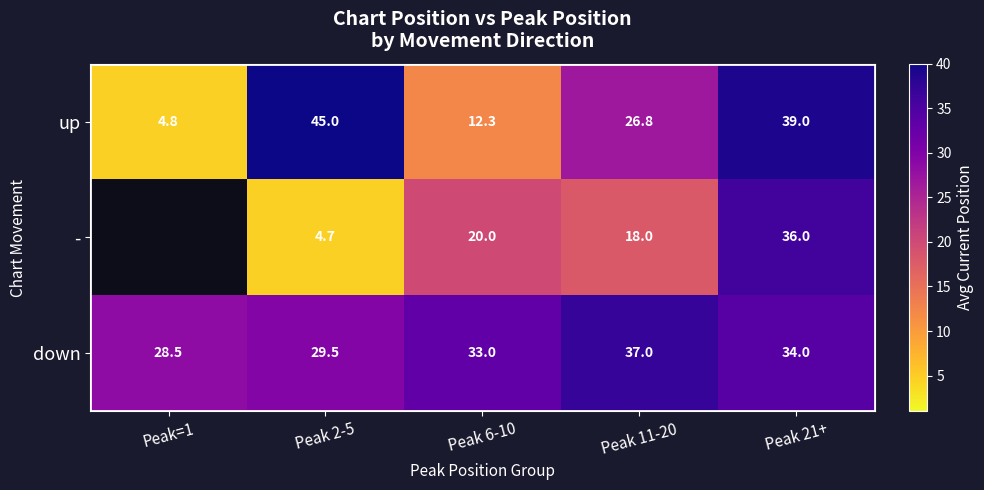

Rank the series at Peak 11-20 from highest to lowest value.

down, up, -